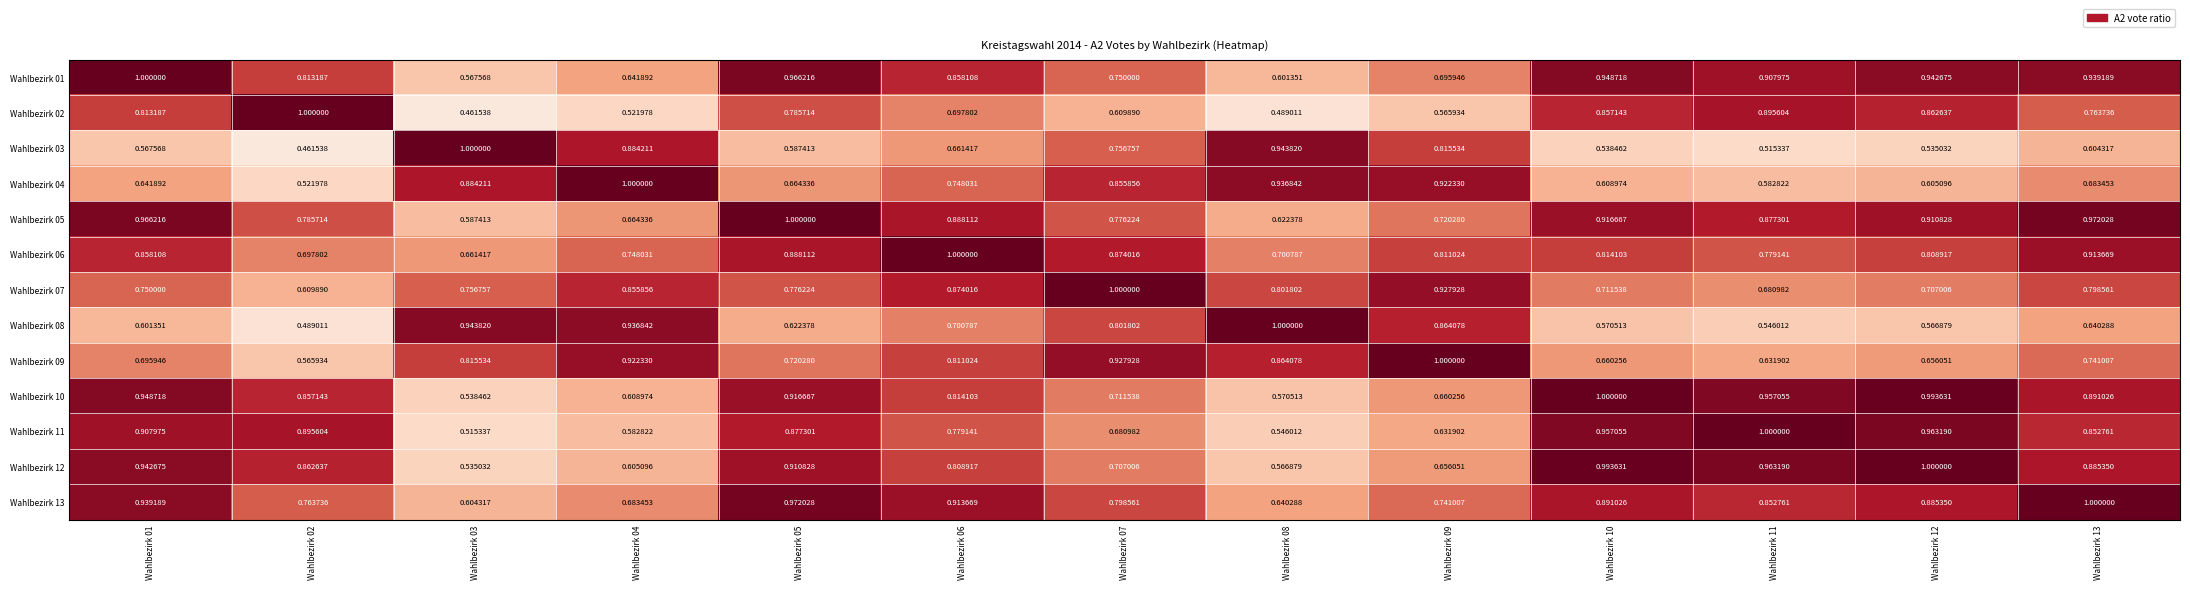

Is the value of Wahlbezirk 05 at Wahlbezirk 09 greater than the value of Wahlbezirk 03 at Wahlbezirk 07?

No